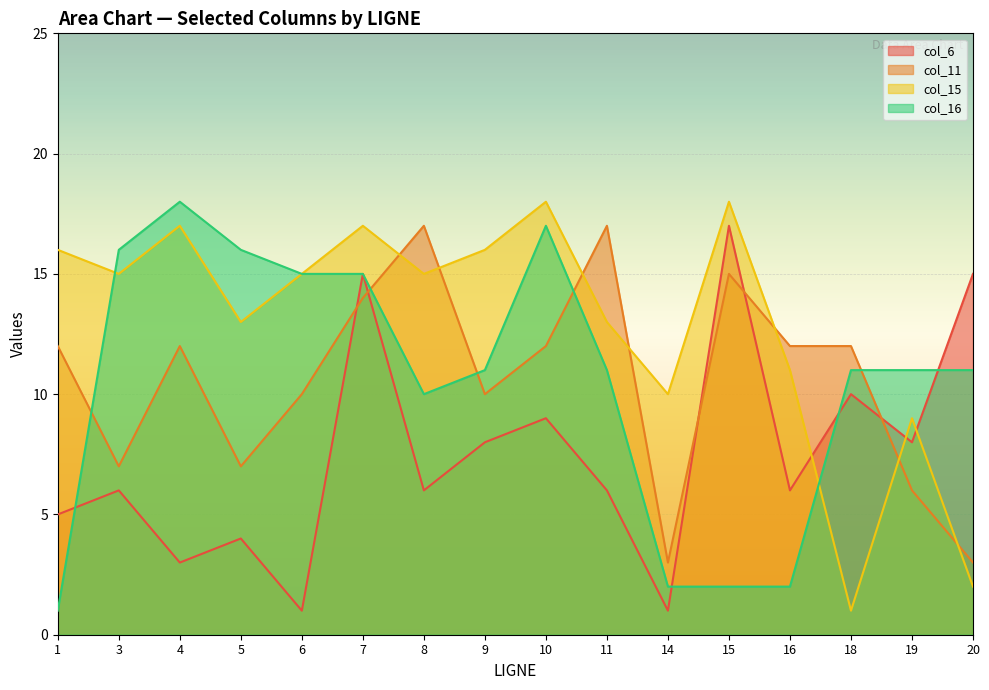

What is the maximum value for col_16?

18